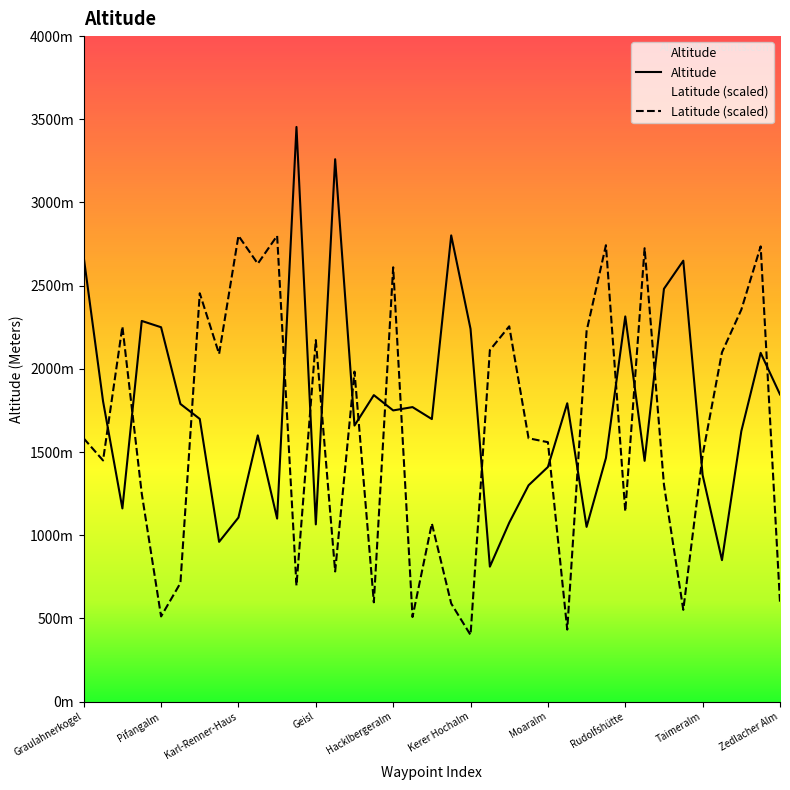

Does the chart have visible grid lines?

No